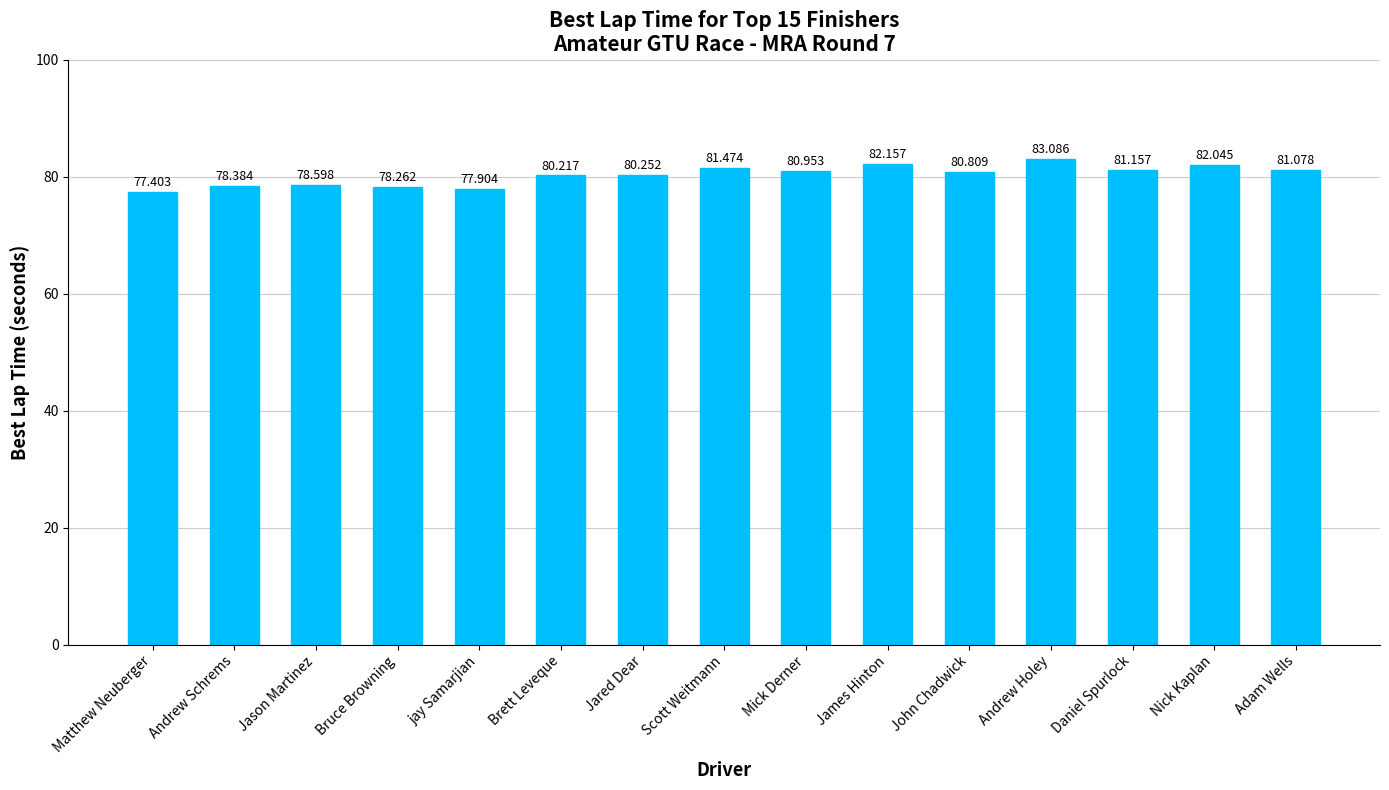

What is the difference between the second highest and second lowest values?

4.3